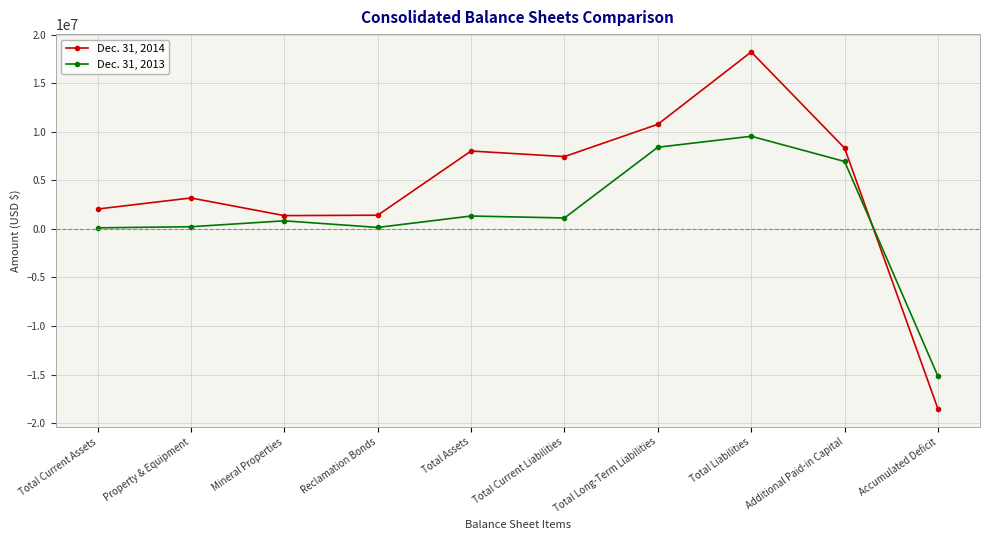

Count the number of categories in the chart.

10